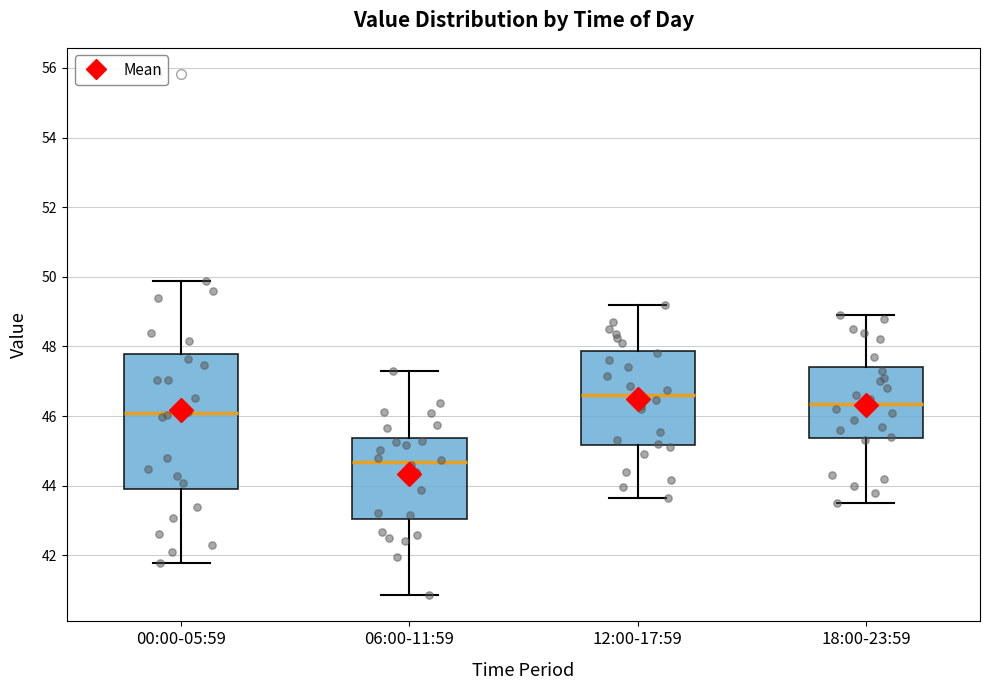

Reading left to right, transcribe this box plot: for each box, give where its median line is, the range the box spans, and where its two whiskers end, as read against the y-axis. The values are not printed on the chart, so give them approximately, as read against the axis.

00:00-05:59: median 46.0, box 44.0 to 47.8, whiskers 41.8 to 49.8
06:00-11:59: median 44.6, box 43.0 to 45.4, whiskers 40.8 to 47.4
12:00-17:59: median 46.6, box 45.2 to 47.8, whiskers 43.6 to 49.2
18:00-23:59: median 46.4, box 45.4 to 47.4, whiskers 43.6 to 49.0